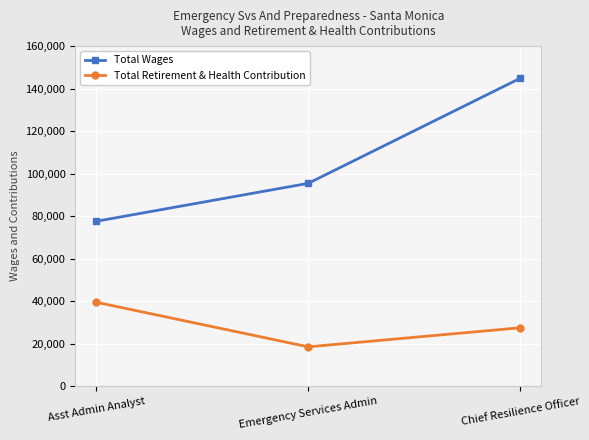

What is the approximate value of Total Wages at Asst Admin Analyst, to the nearest 100?

77600